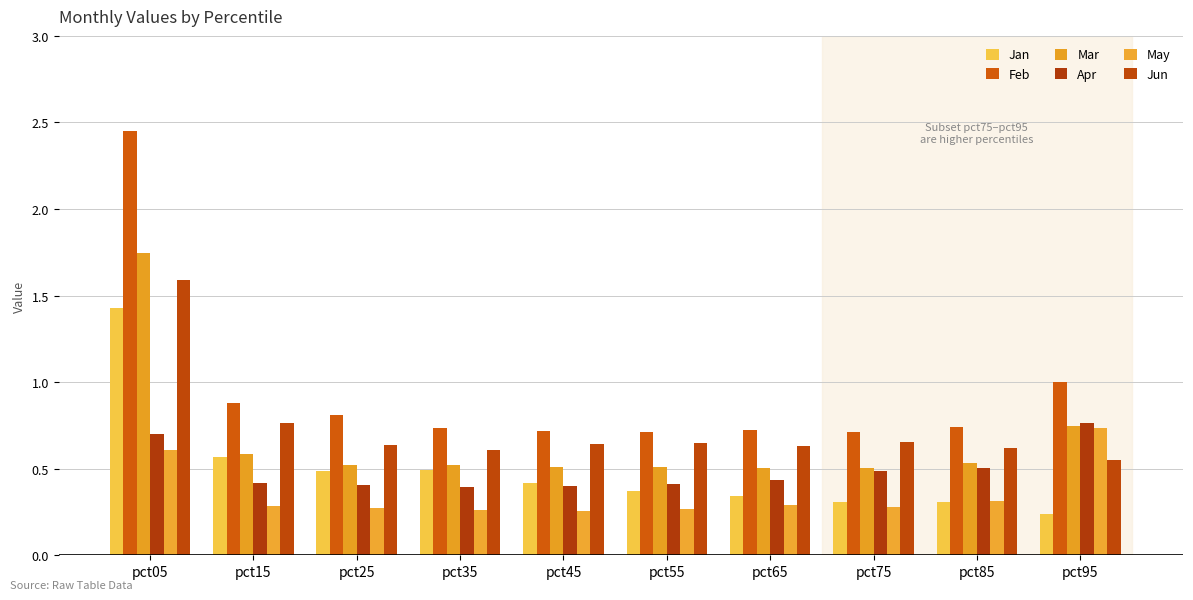

Is it true that May equals 0.7 at pct95?

True